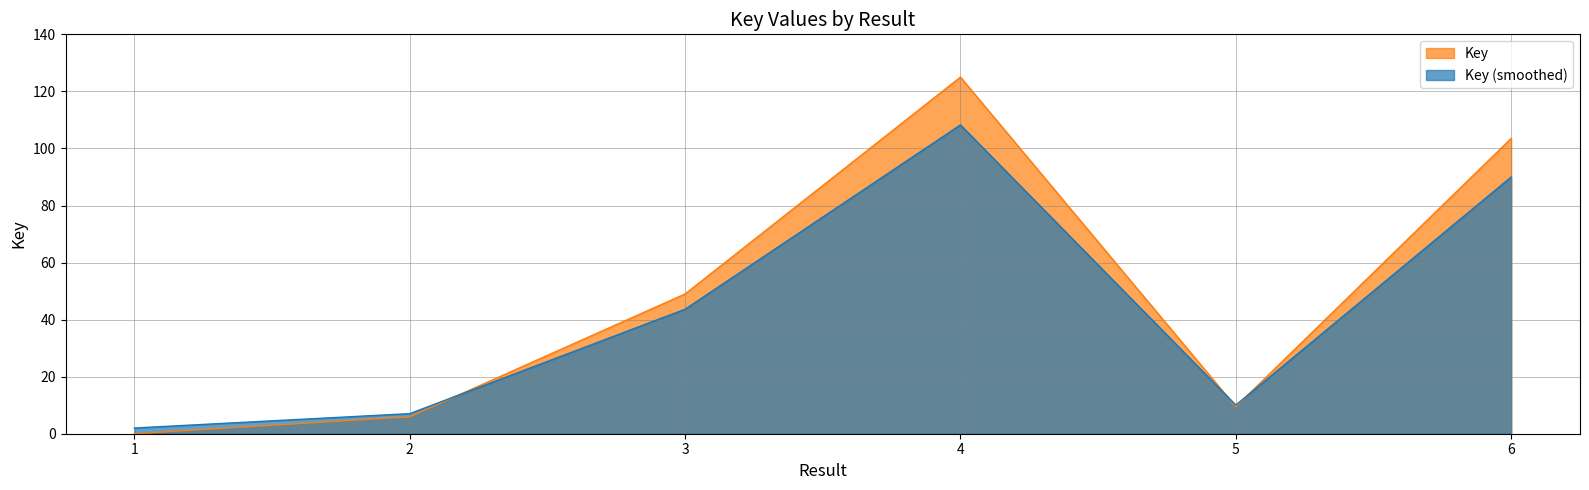

What is the value of the 3rd point from the left?

49.0